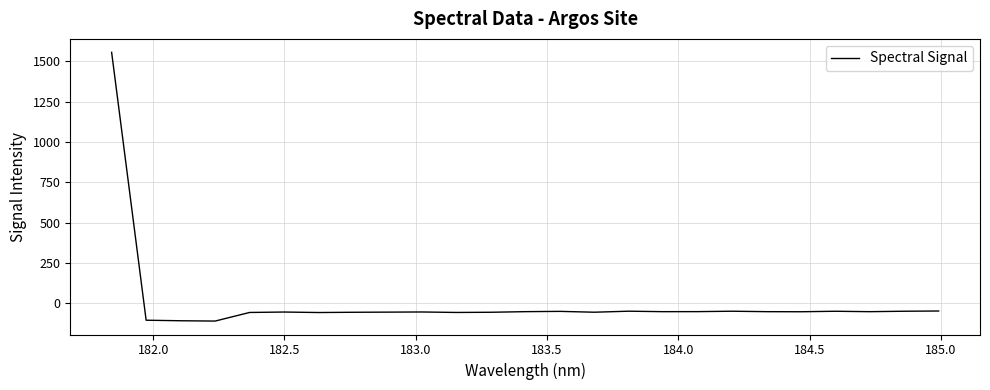

What is the smallest value displayed?

-111.1